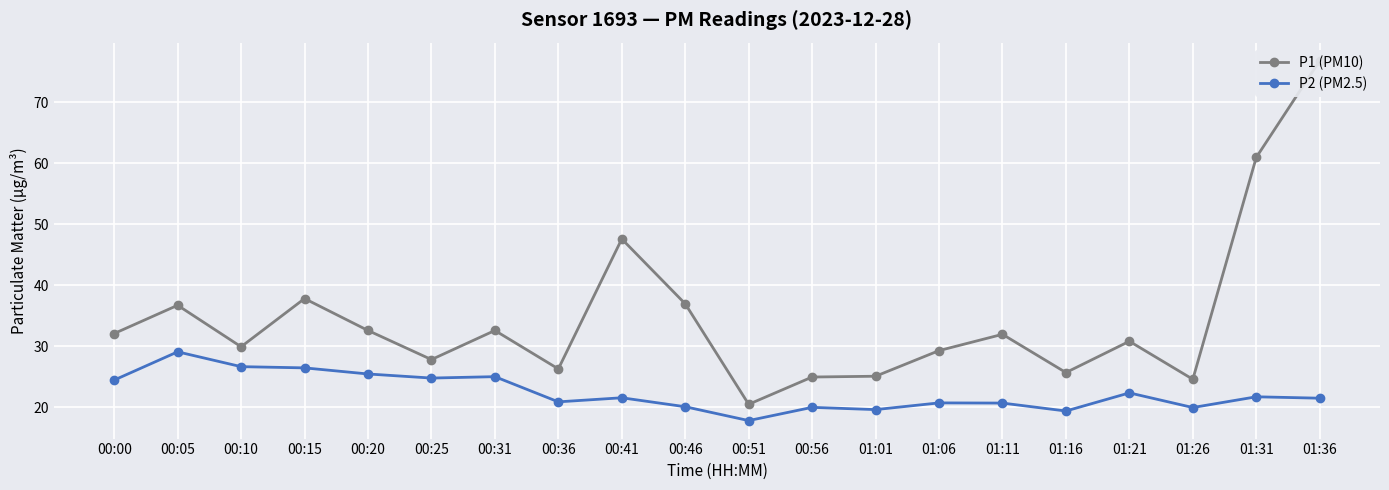

At which label is P2 (PM2.5) closest to 23?

01:21